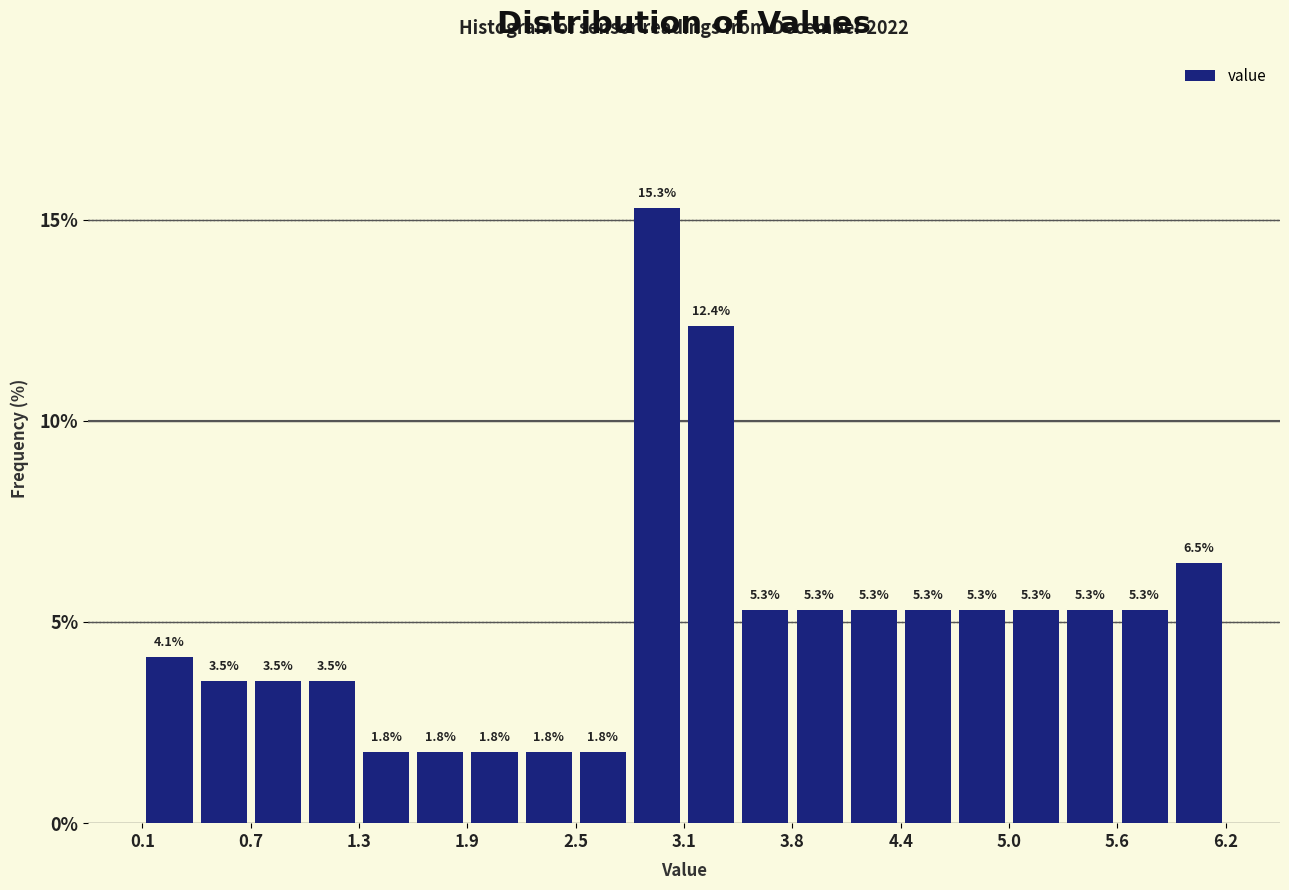

Around what value on the x-axis is the tallest bar? Give the approximate position of its centre, as read against the axis.

3.0